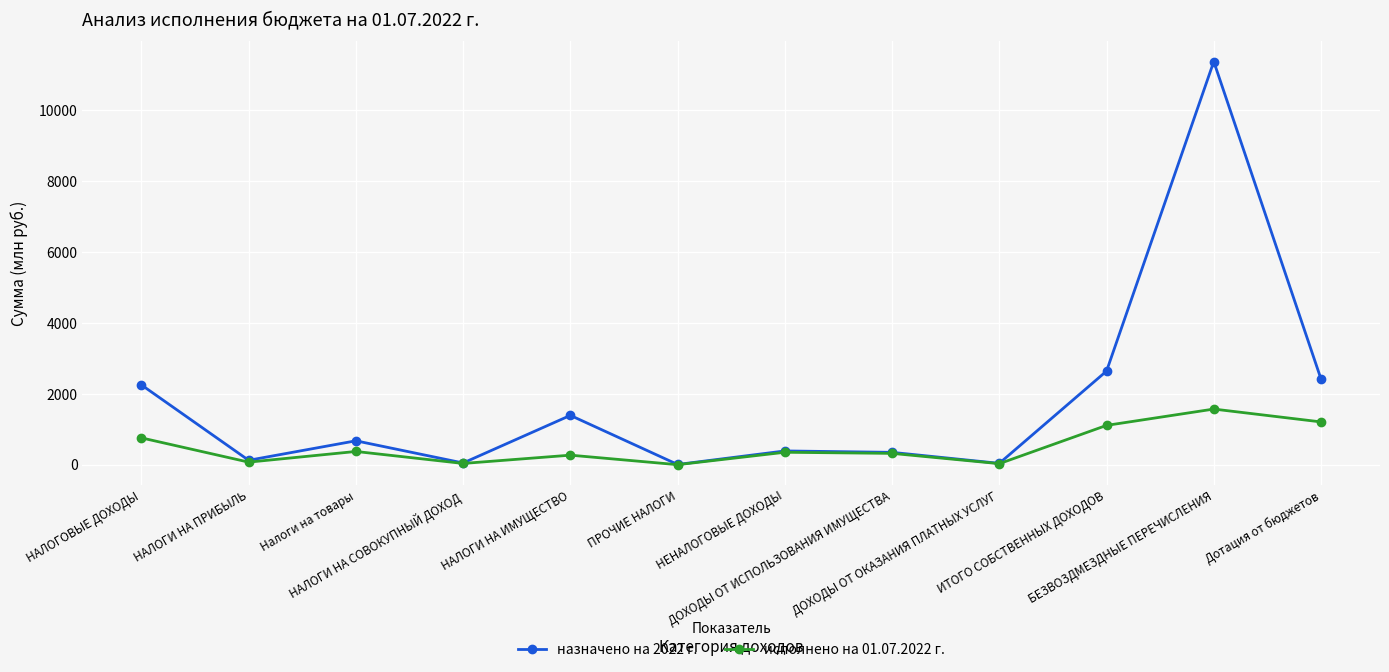

At which category is the sum across all series the highest?

БЕЗВОЗДМЕЗДНЫЕ ПЕРЕЧИСЛЕНИЯ